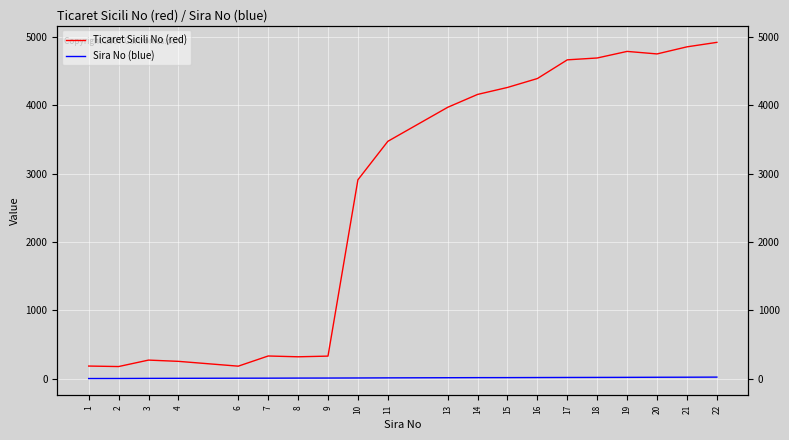

Reading left to right, extract all data points from this chart.

Ticaret Sicili No (red): 183.9	176.7	271.0	252.7	182.3	331.1	319.3	329.3	2908.4	3471.0	3968.5	4157.2	4259.3	4389.7	4663.2	4690.3	4786.6	4749.7	4853.3	4918.8
Sira No (blue): 1.3	1.9	3.5	4.4	6.3	6.7	8.0	8.5	9.7	11.2	13.2	14.5	14.8	15.9	17.0	17.7	18.6	20.0	20.7	22.2